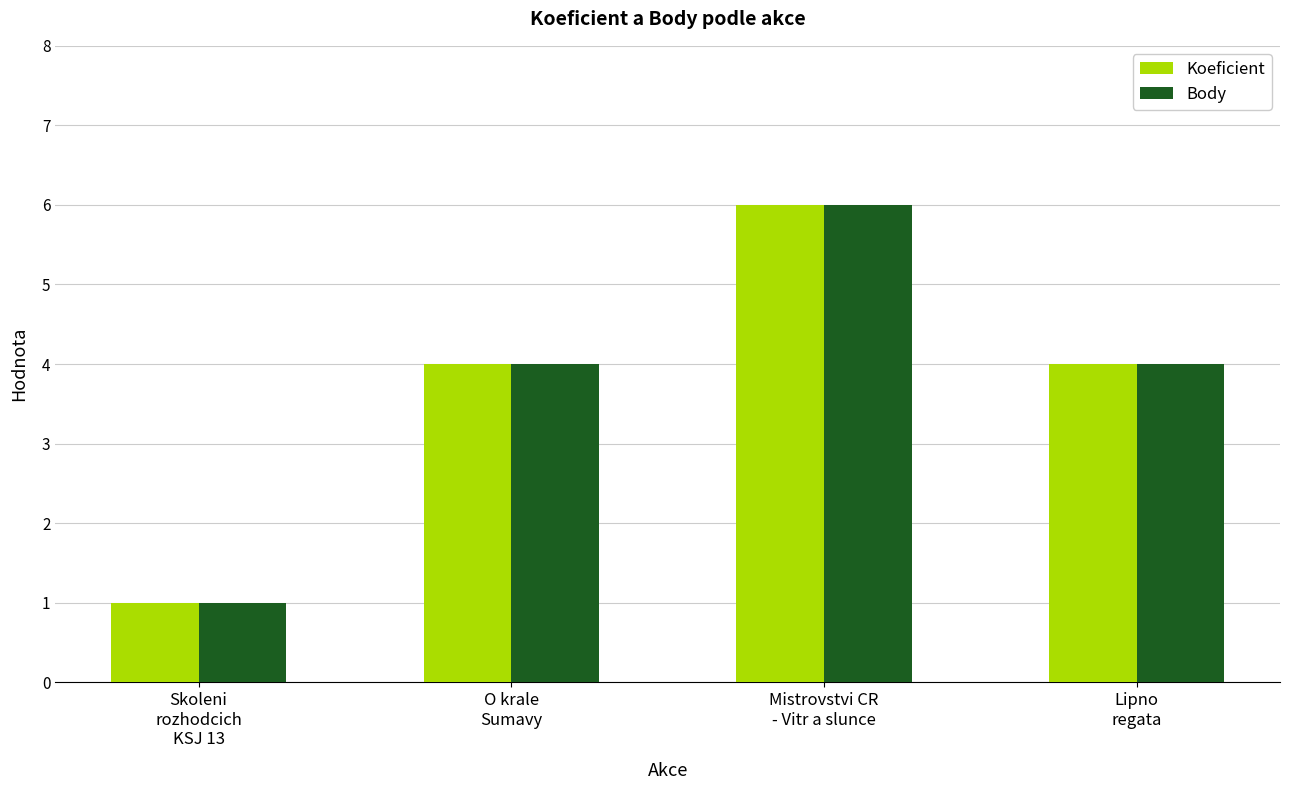

What is the difference between the second highest and minimum values in the Body series?

3